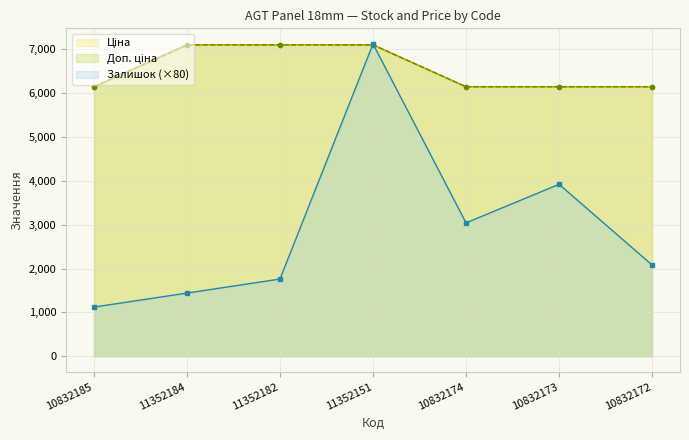

What position from the right is 10832172?

1